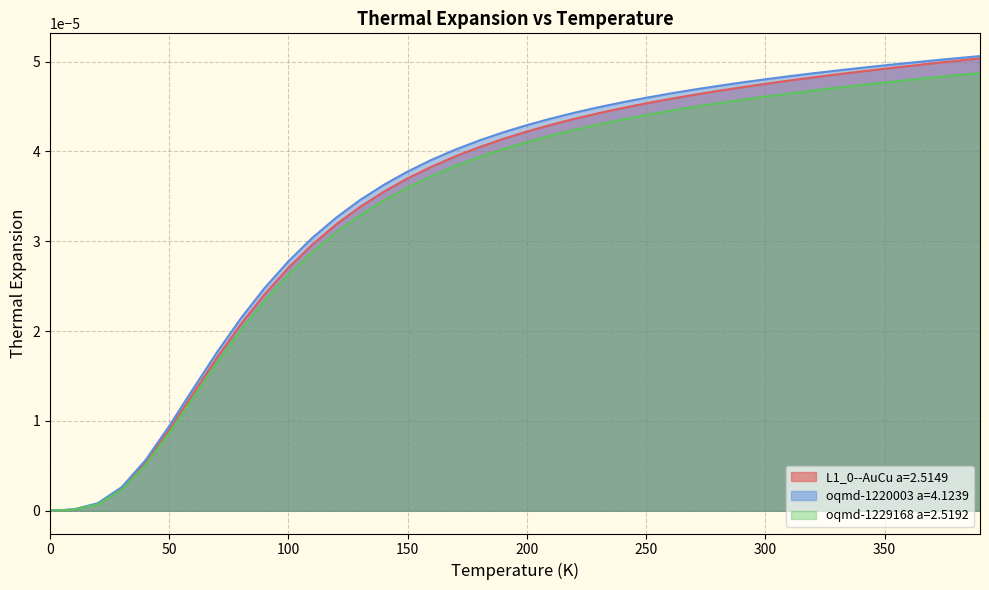

True or false: oqmd-1220003 a=4.1239 has a value of 0.0 at 60.0.

True